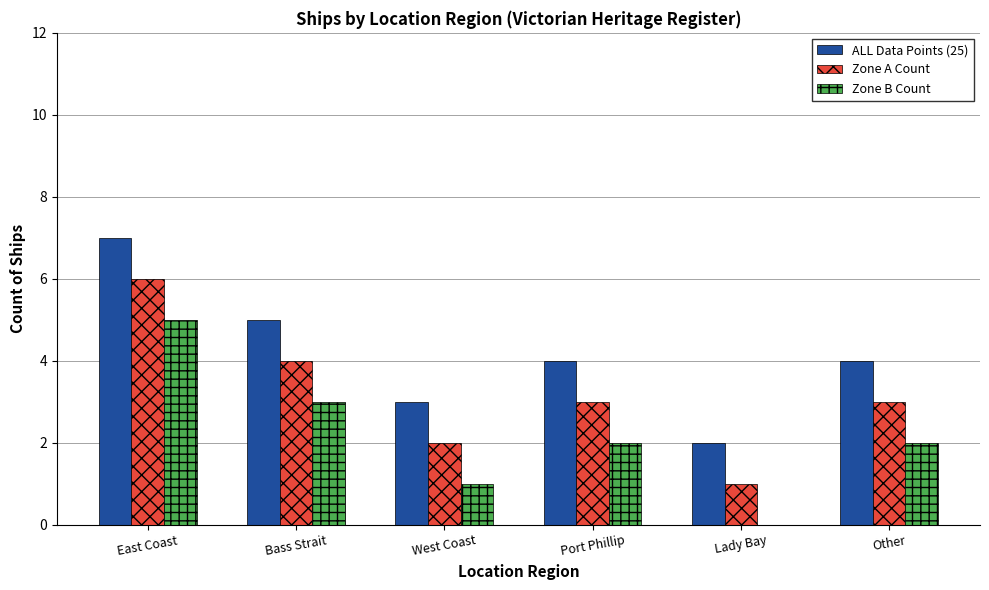

Reading right to left, transcribe all the data shown in this chart.

ALL Data Points (25): Other=4	Lady Bay=2	Port Phillip=4	West Coast=3	Bass Strait=5	East Coast=7
Zone A Count: Other=3	Lady Bay=1	Port Phillip=3	West Coast=2	Bass Strait=4	East Coast=6
Zone B Count: Other=2	Lady Bay=0	Port Phillip=2	West Coast=1	Bass Strait=3	East Coast=5